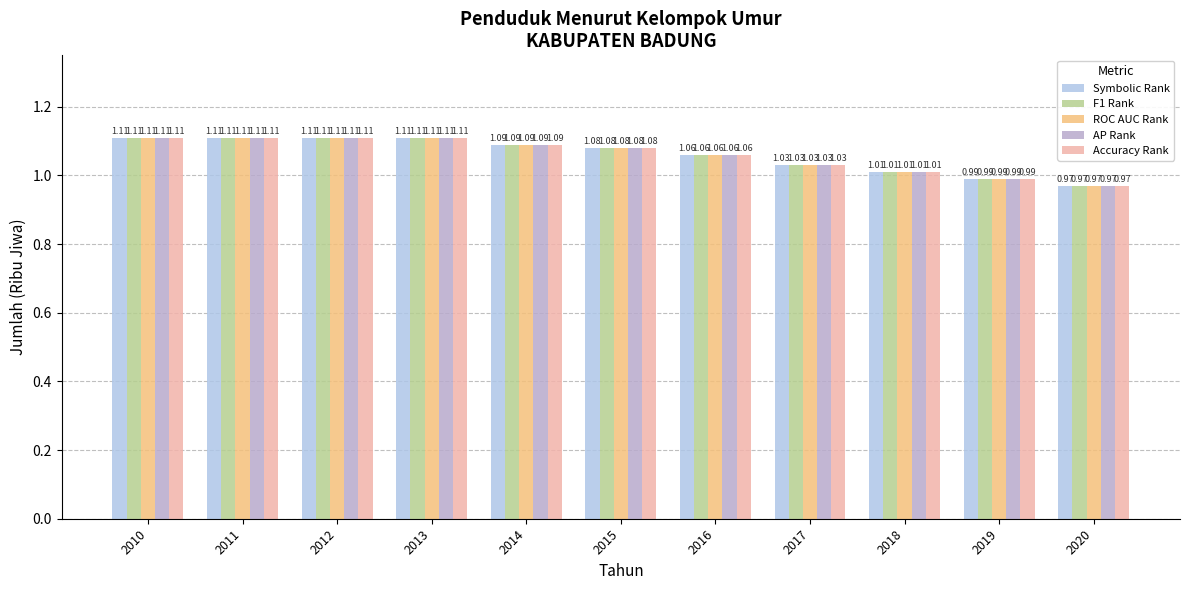

What is the total value across all series at 2013?

5.6